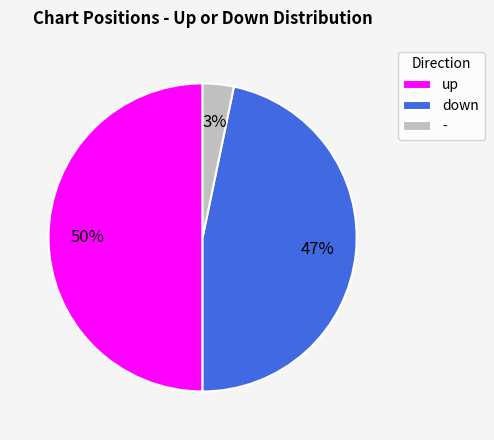

What is the ratio of the value at down to the value at up?

0.9